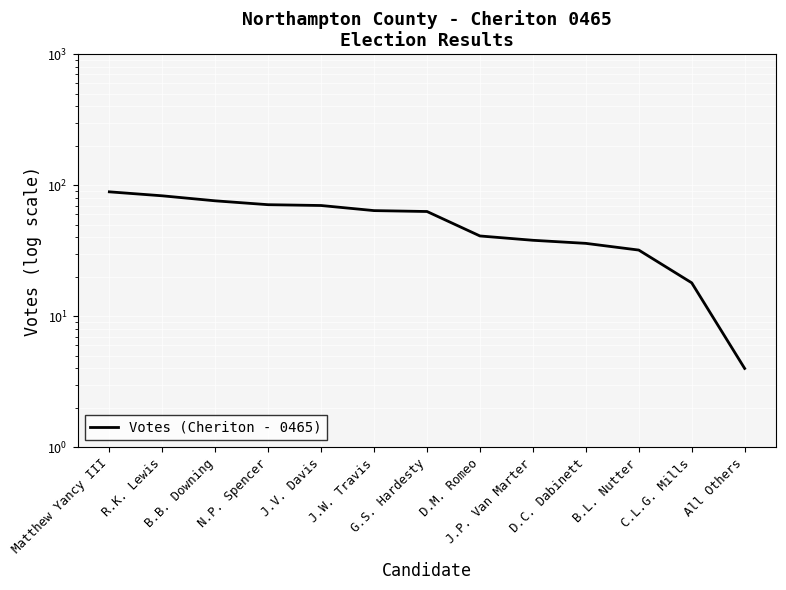

At which category does the chart reach its minimum across all series?

All Others